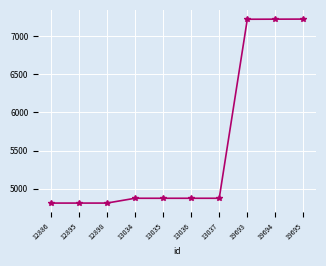

How many lines are shown in the chart?

1